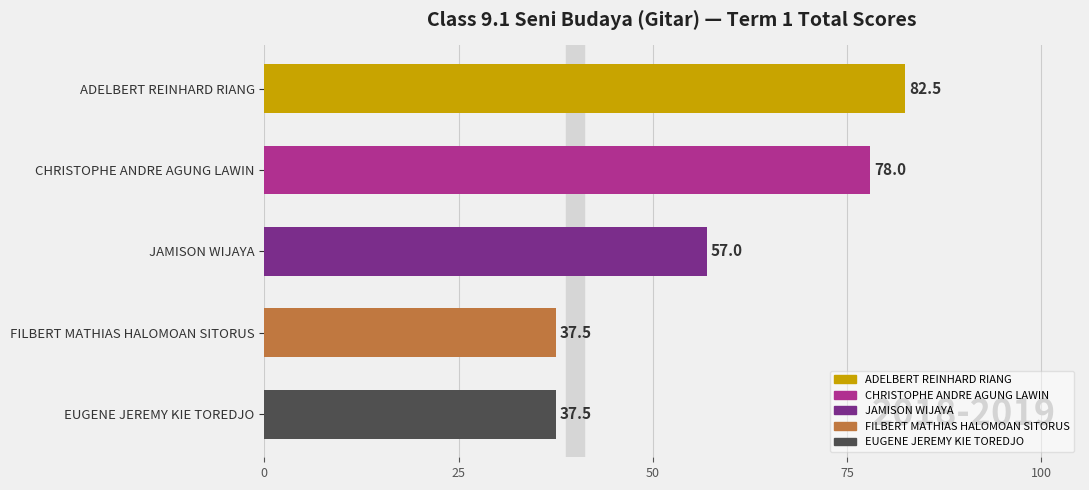

What is the value of the 3rd bar from the top?

57.0